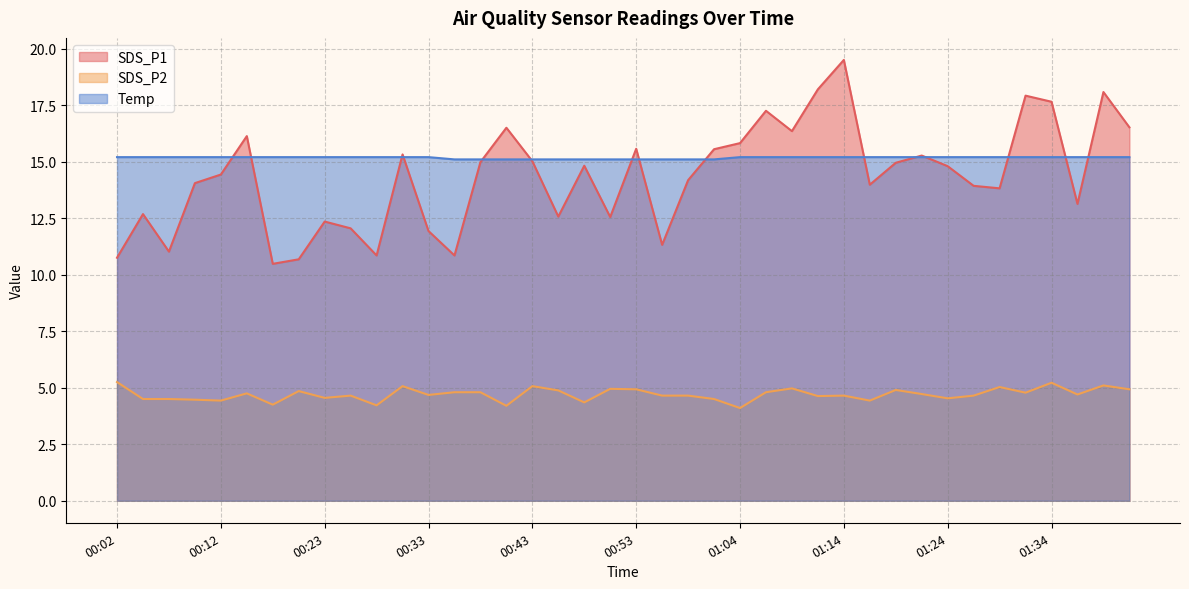

What are all the series names shown in the legend?

SDS_P1, SDS_P2, Temp